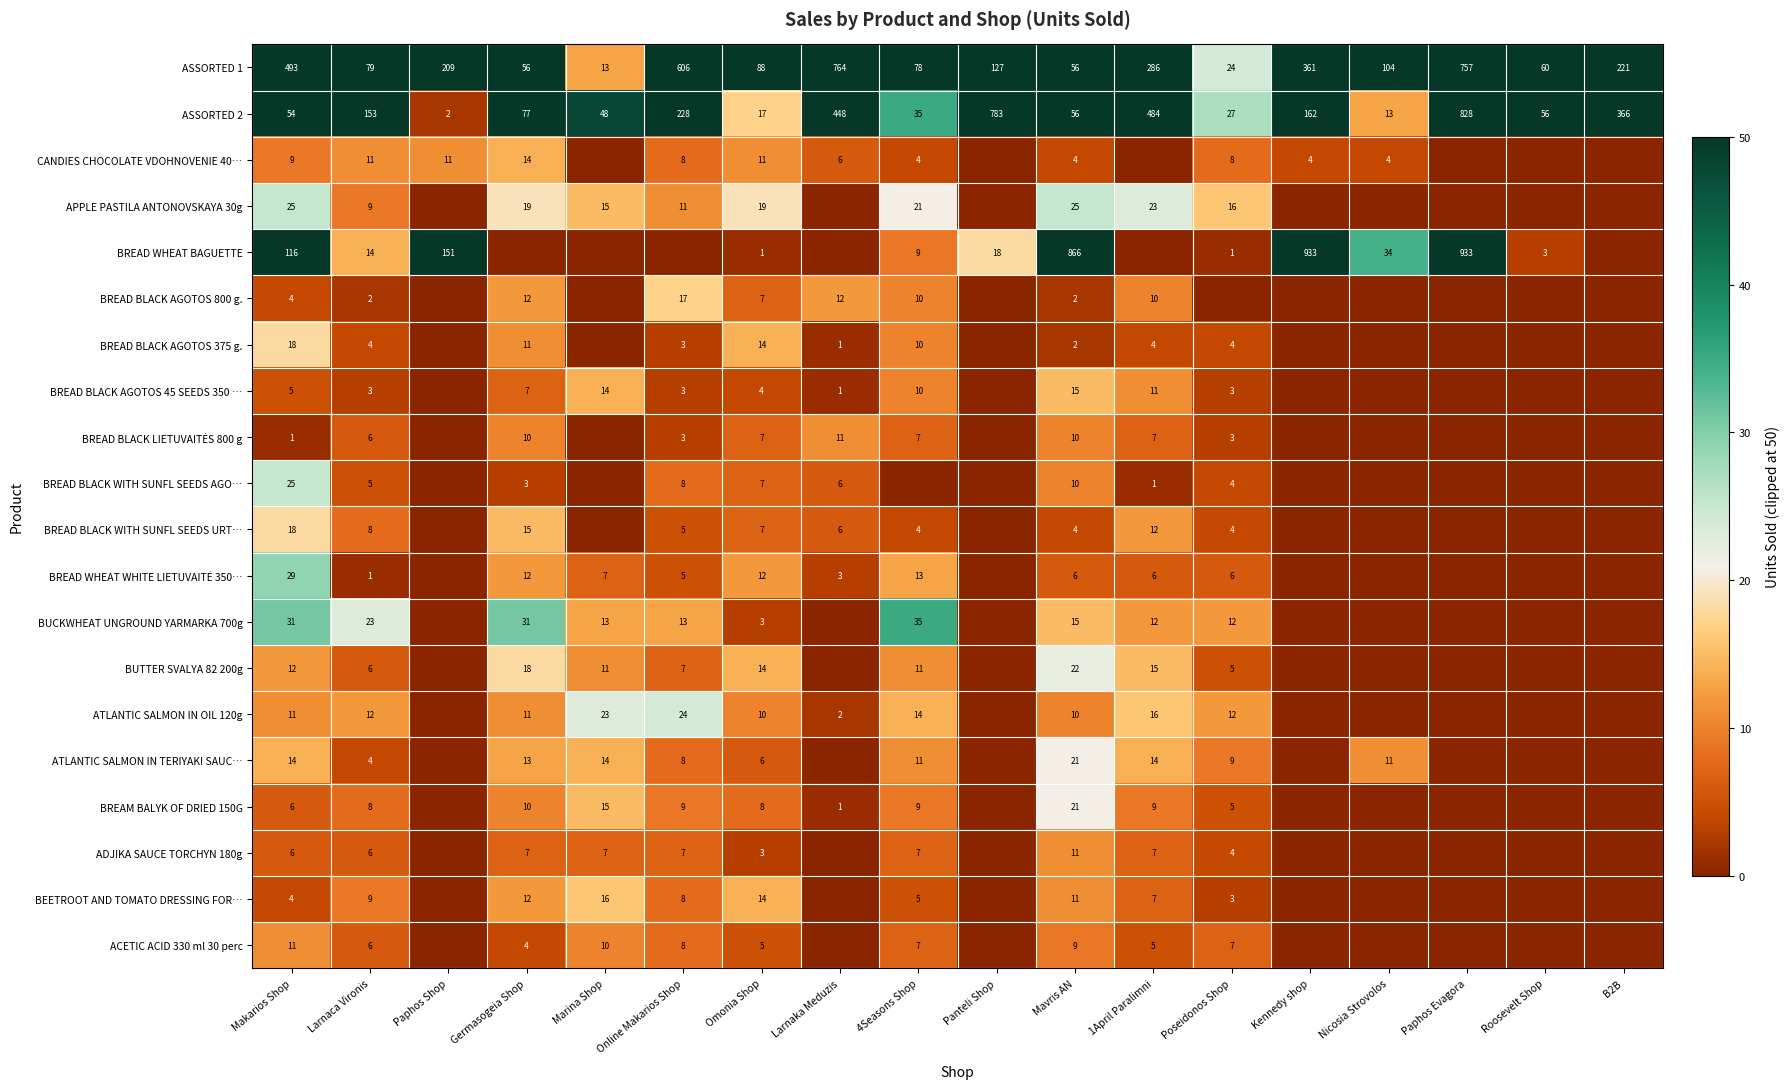

Which label corresponds to the smallest value in the chart?

Marina Shop